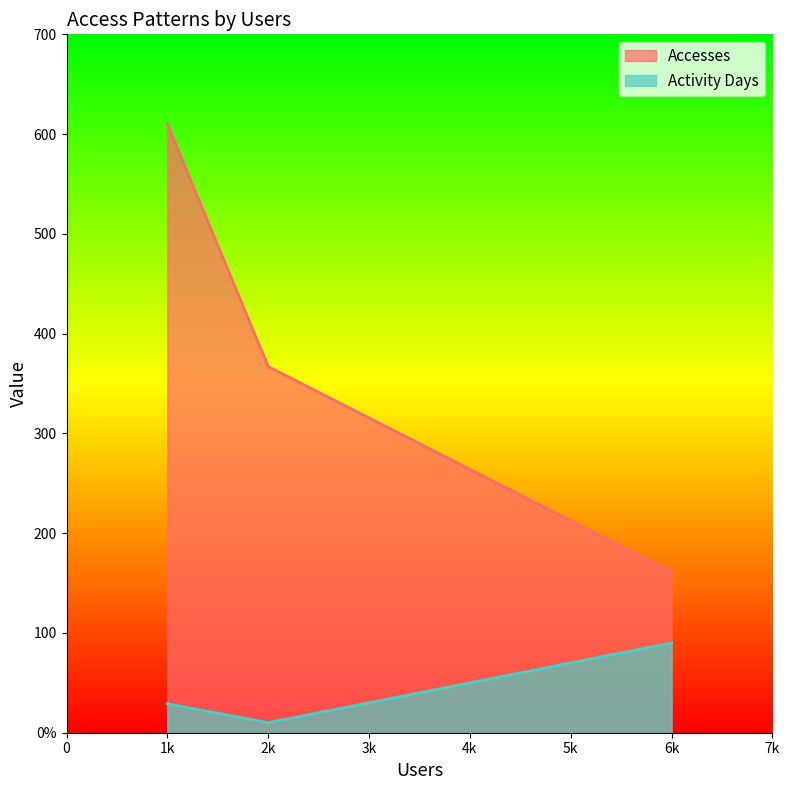

How many lines are shown in the chart?

2